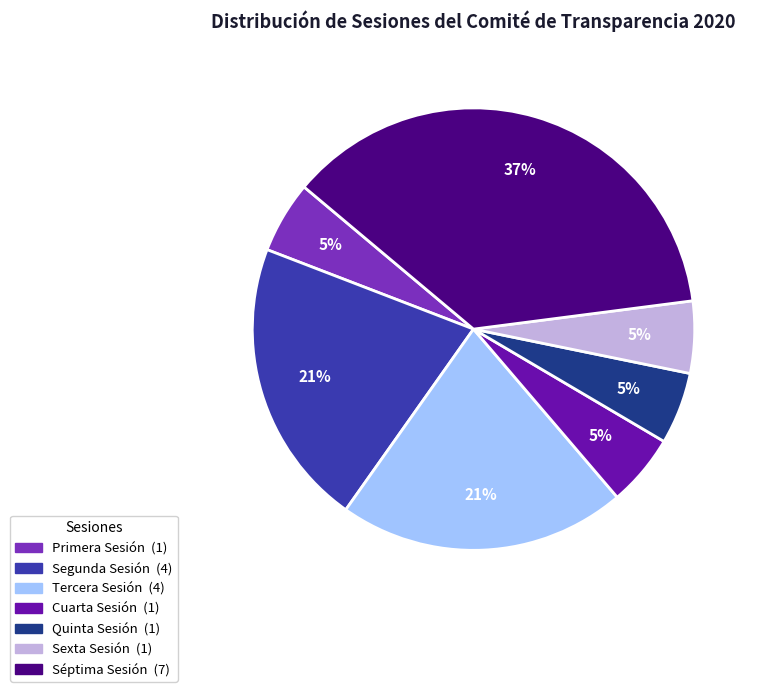

Is there any slice that represents more than half of the pie?

No